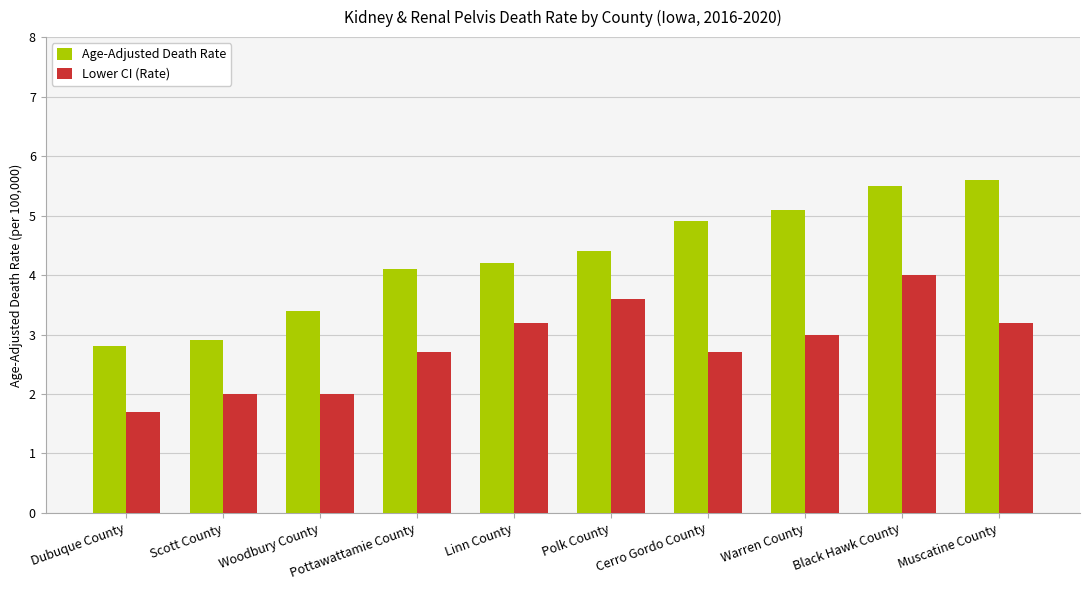

The value of Age-Adjusted Death Rate at Linn County is 5.8. True or false?

False